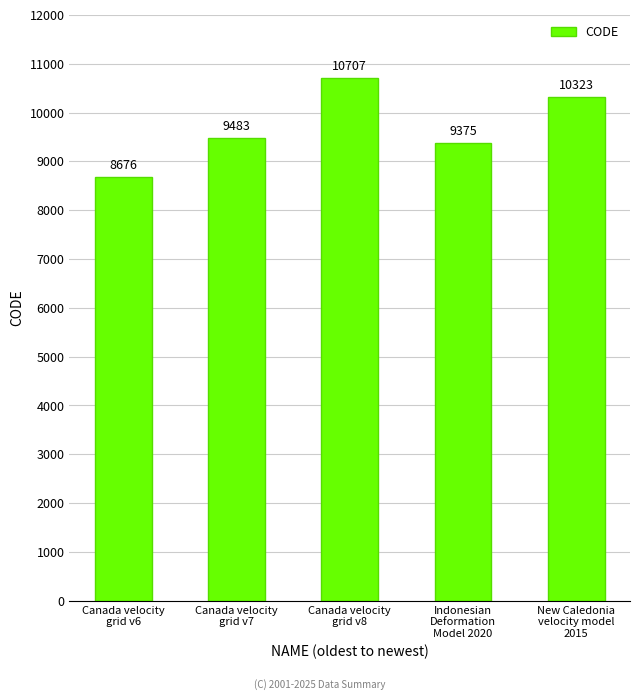

Which category has the highest value across all series?

Canada velocity
grid v8